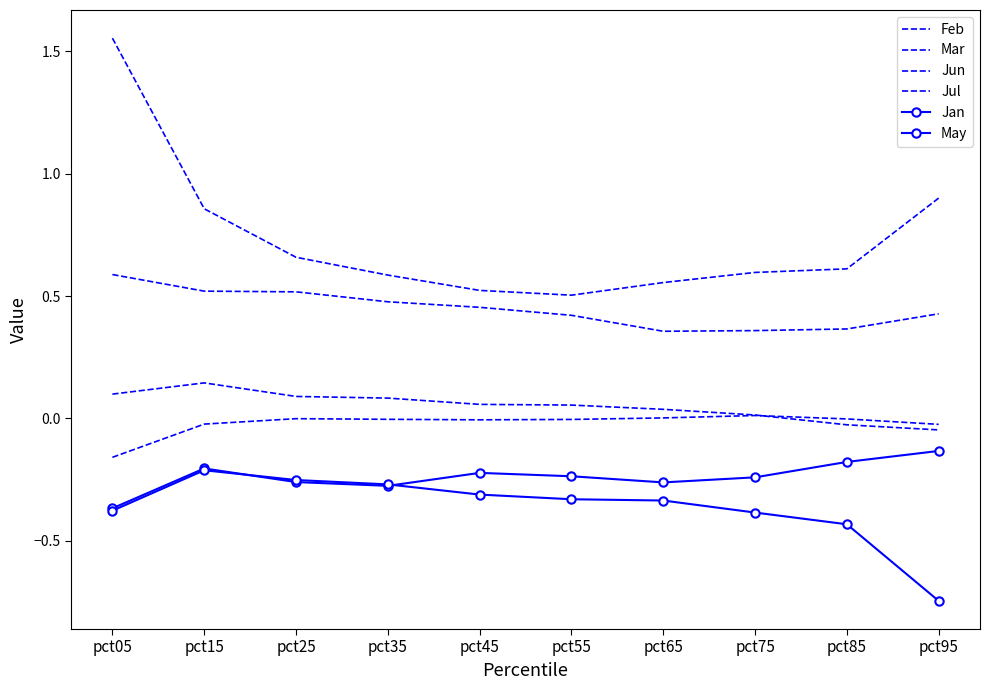

Between pct15 and pct55, which series saw the biggest shift?

Feb